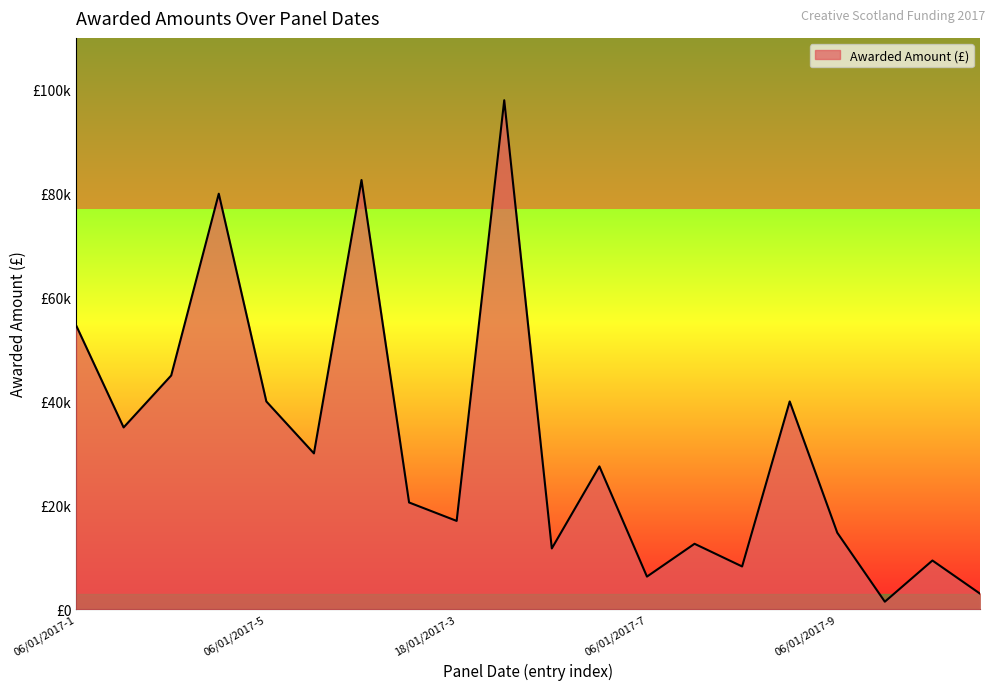

What is the value of the 1st point from the left?

54677